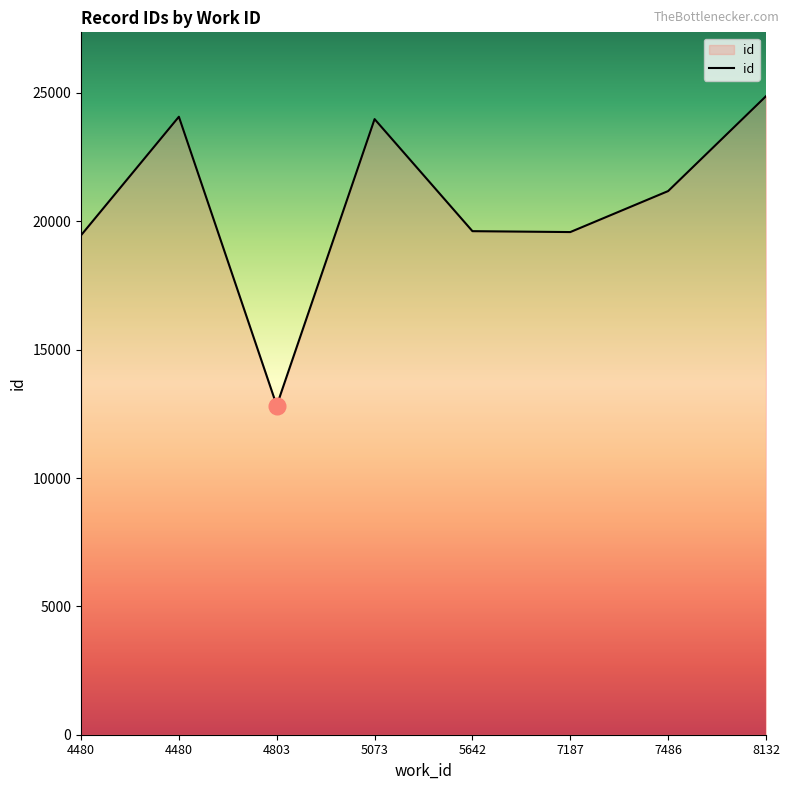

How many distinct data groups are displayed?

1